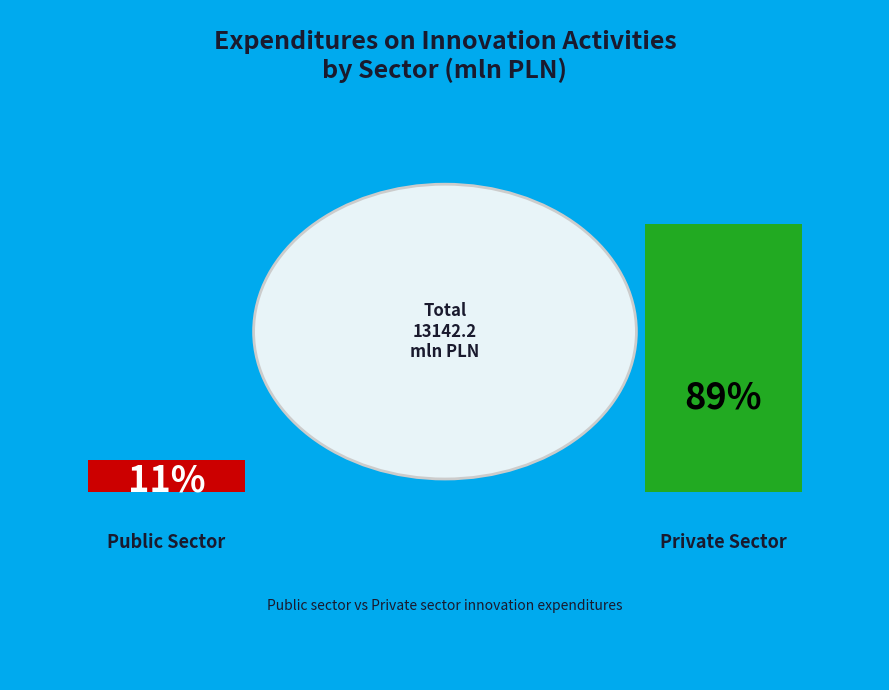

Which has a higher value, private sector or public sector?

private sector